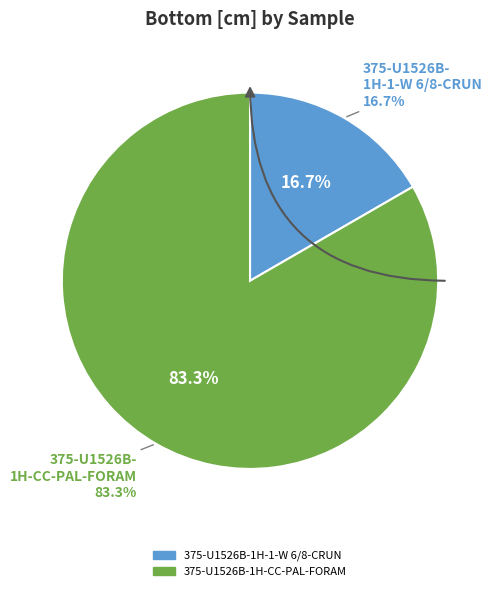

To the nearest percent, what percentage of the pie is 375-U1526B-1H-CC-PAL-FORAM?

83%